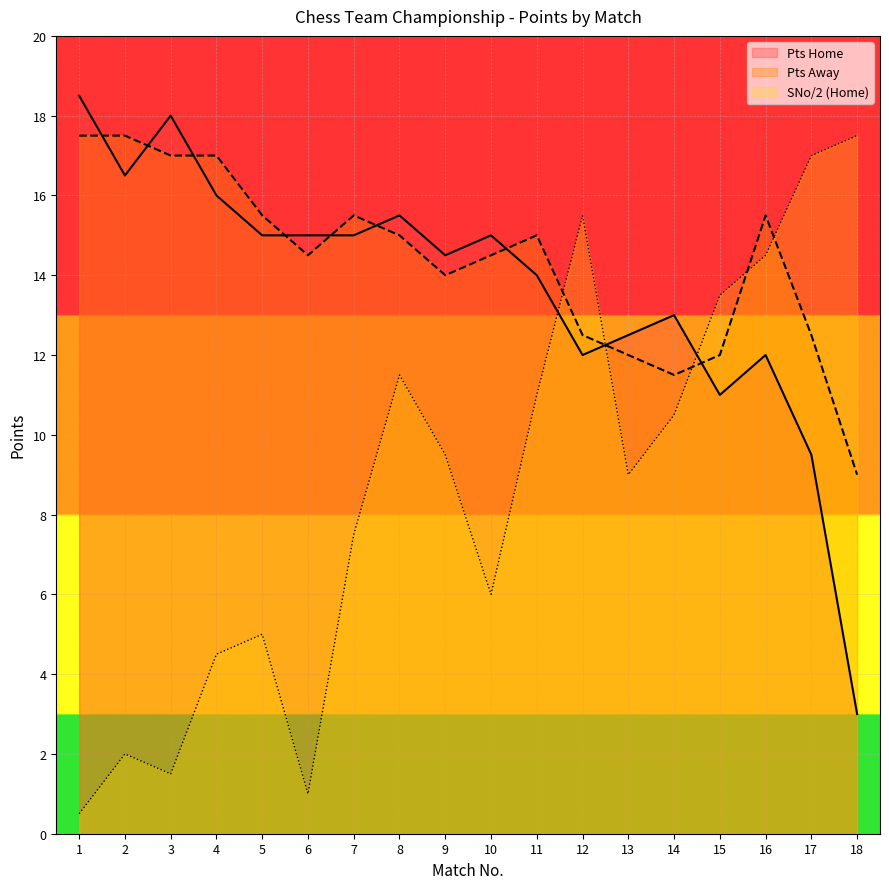

Which series has the largest range (max minus min)?

SNo/2 (Home)